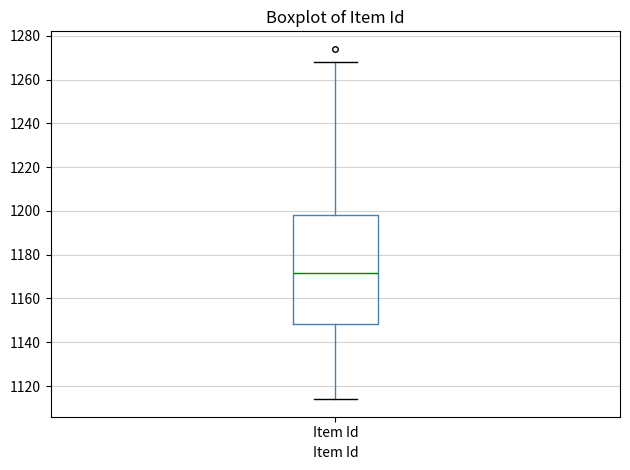

Read this box plot against the y-axis: the position of the median line, the range covered by the box, and the ends of both whiskers. The values are not printed on the chart, so give them approximately, as read against the axis.

median 1172, box 1148 to 1198, whiskers 1114 to 1268